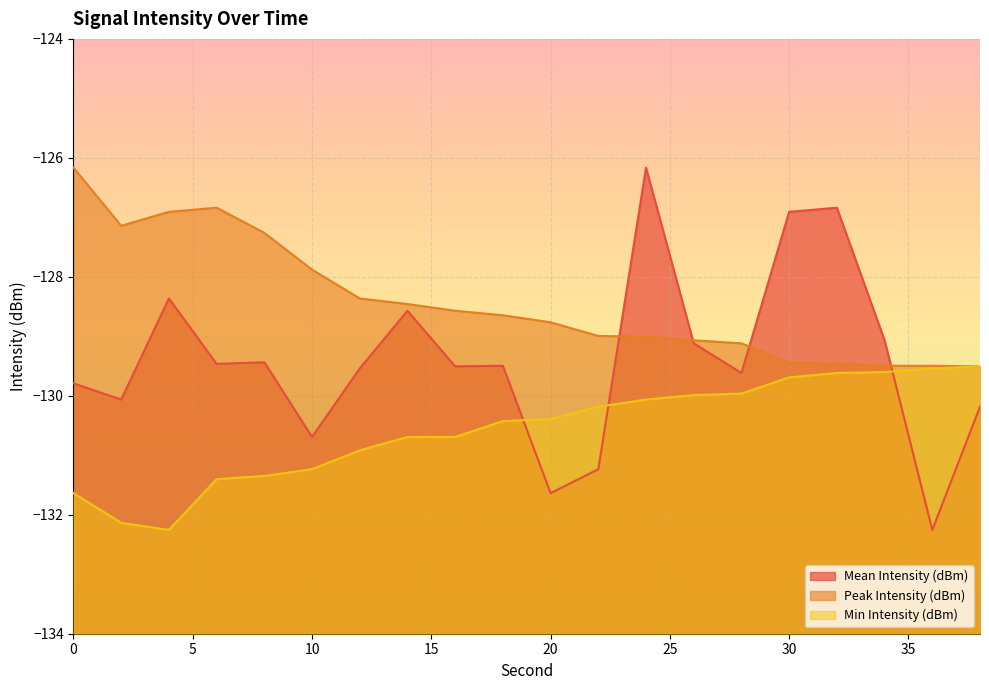

What is the approximate value of Min Intensity (dBm) at 14?

-130.7